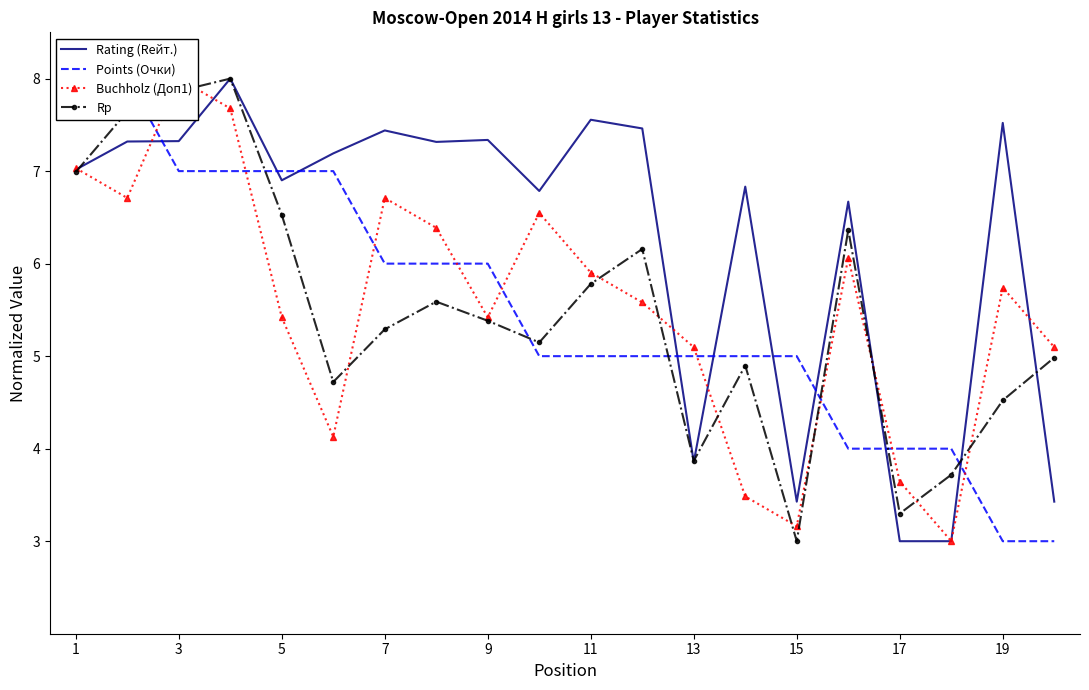

The Rating (Rейт.) series shows 2.8 at 7. True or false?

False